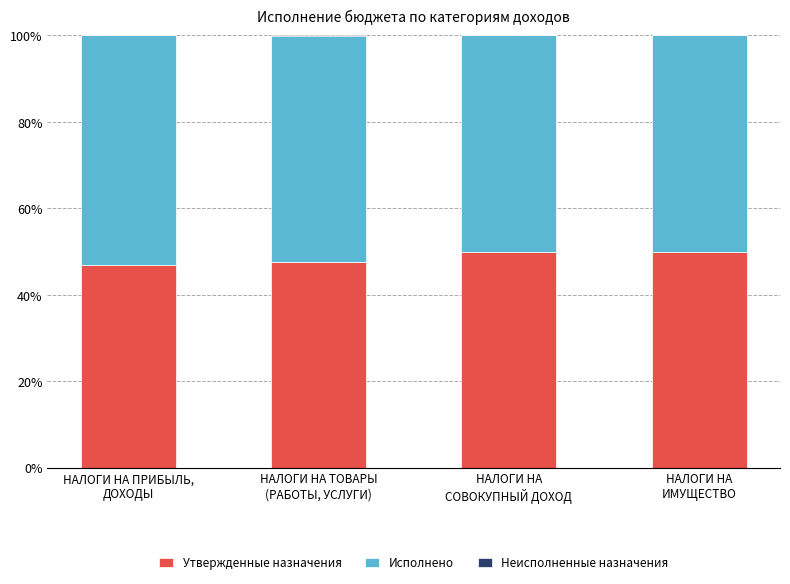

What is the sum of all Утвержденные назначения values?

194.4